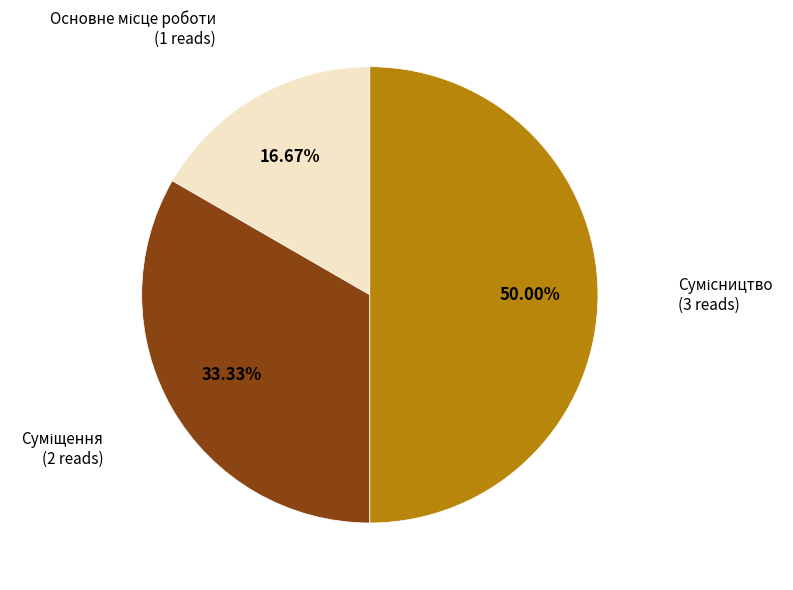

How many segments does this pie chart have?

3